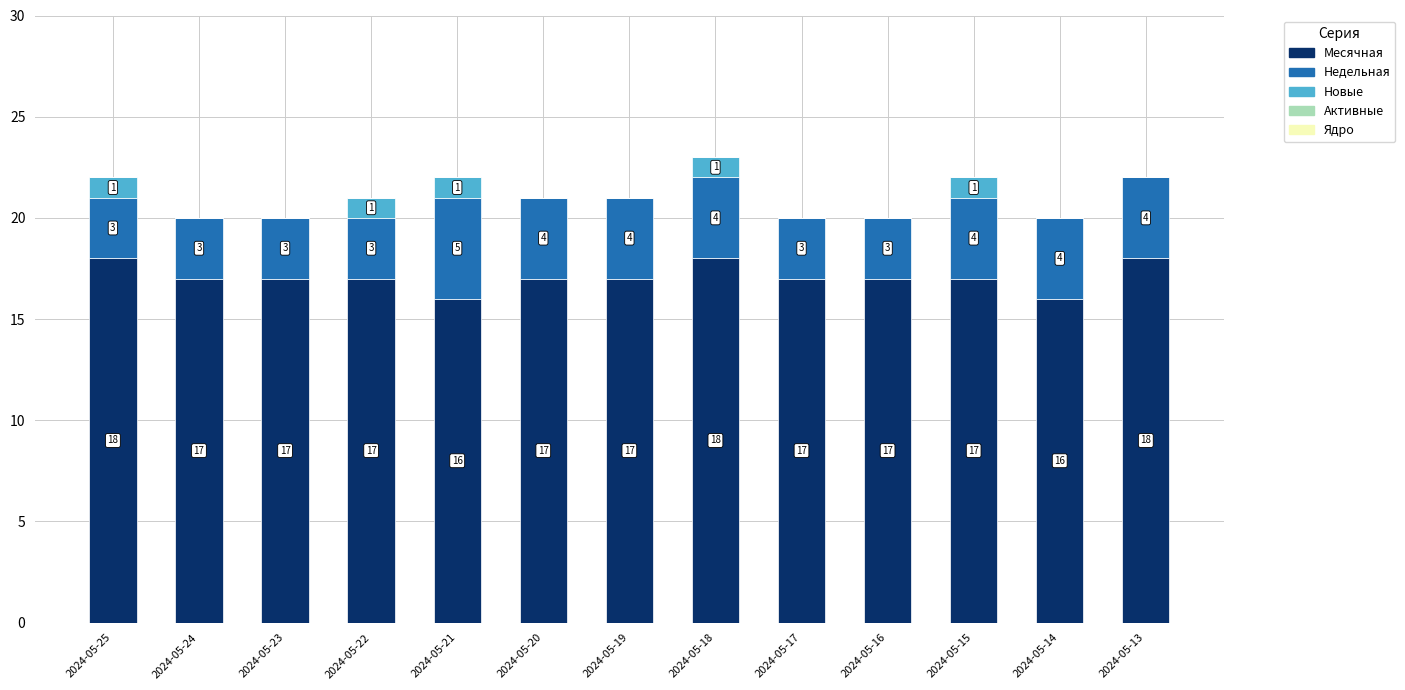

Count the number of categories in the chart.

13